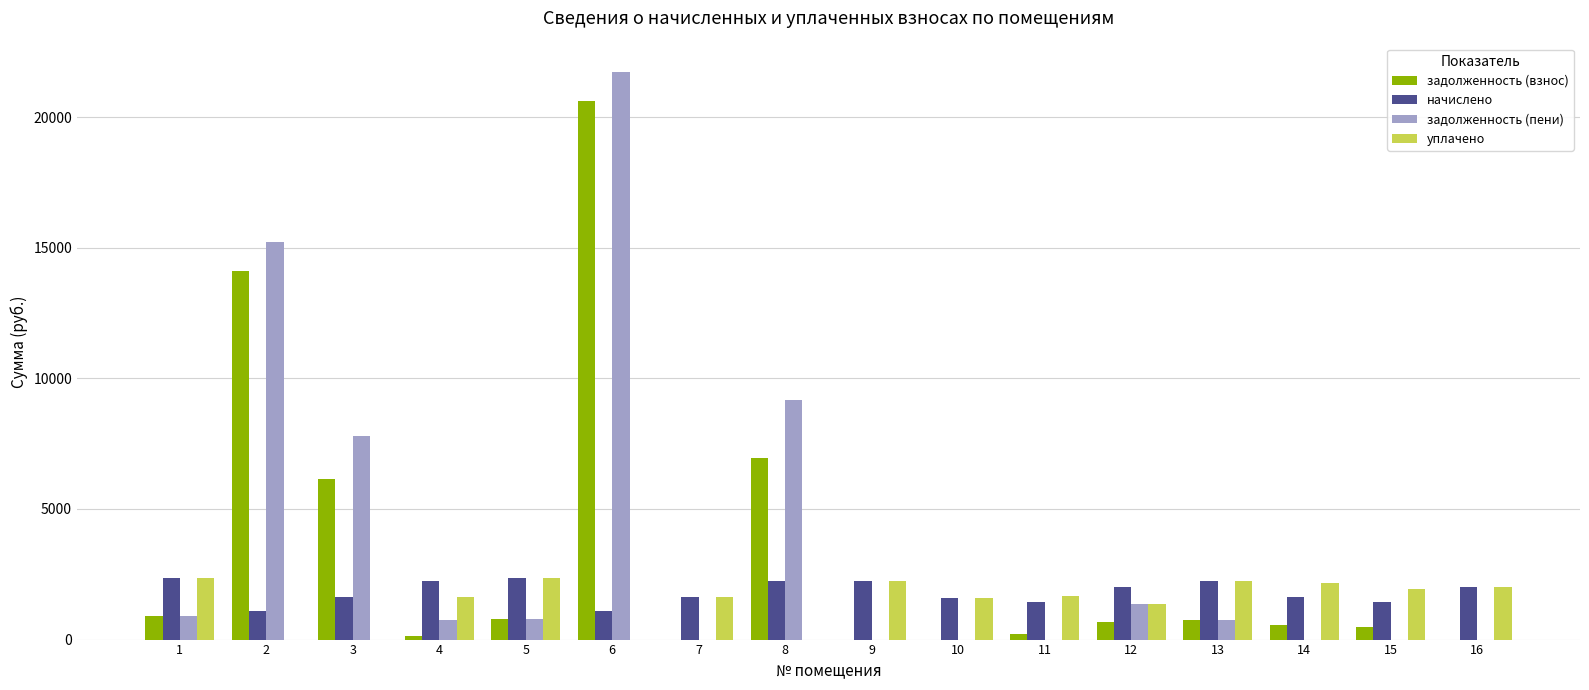

Is the value of задолженность (пени) at 9 greater than the value of начислено at 13?

No